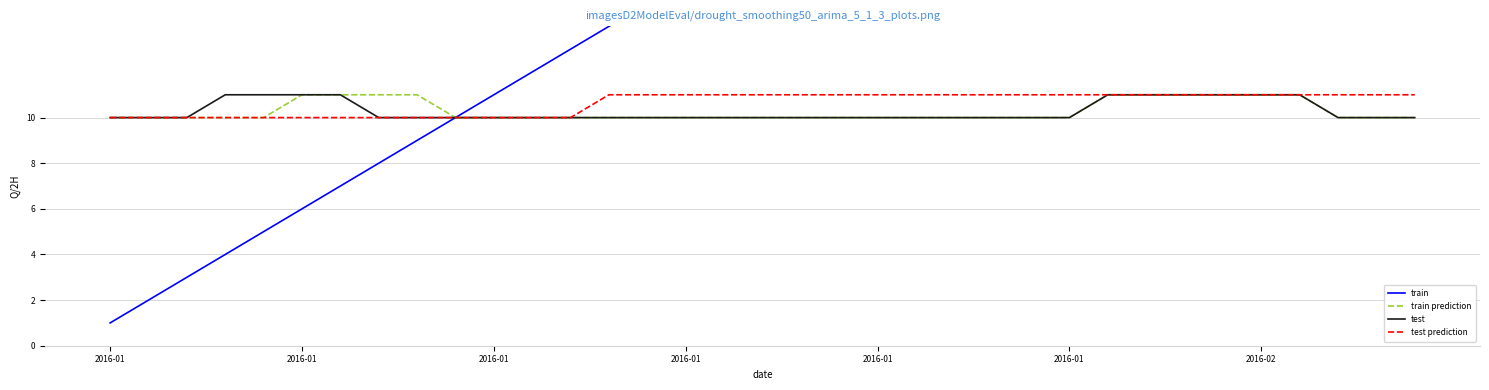

What is the value of the test prediction point at the 3rd from the left?

10